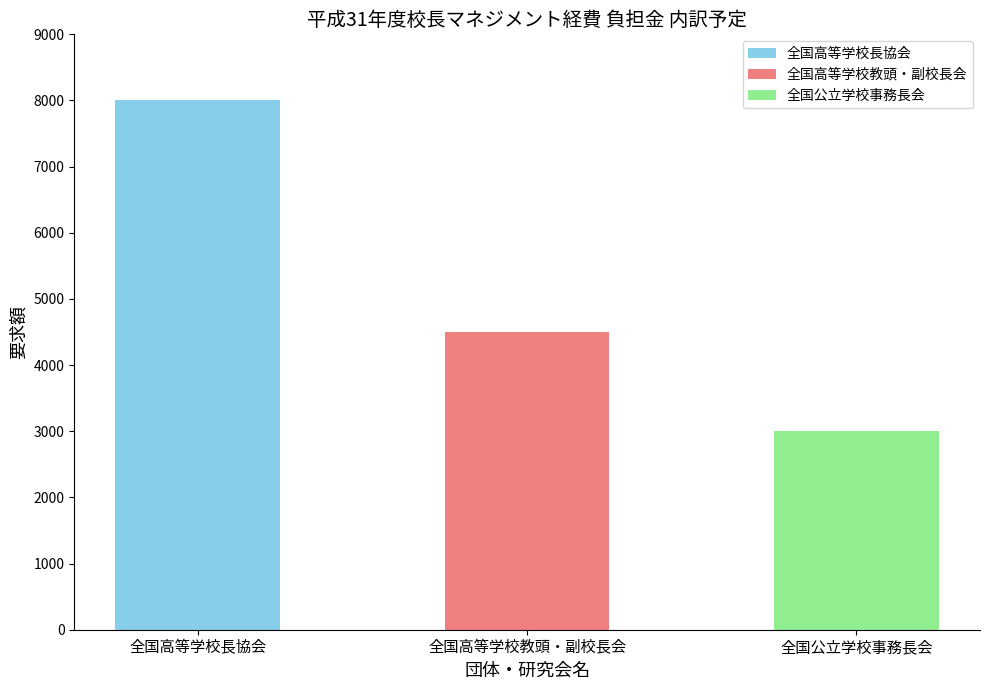

What is the greatest value displayed?

8000